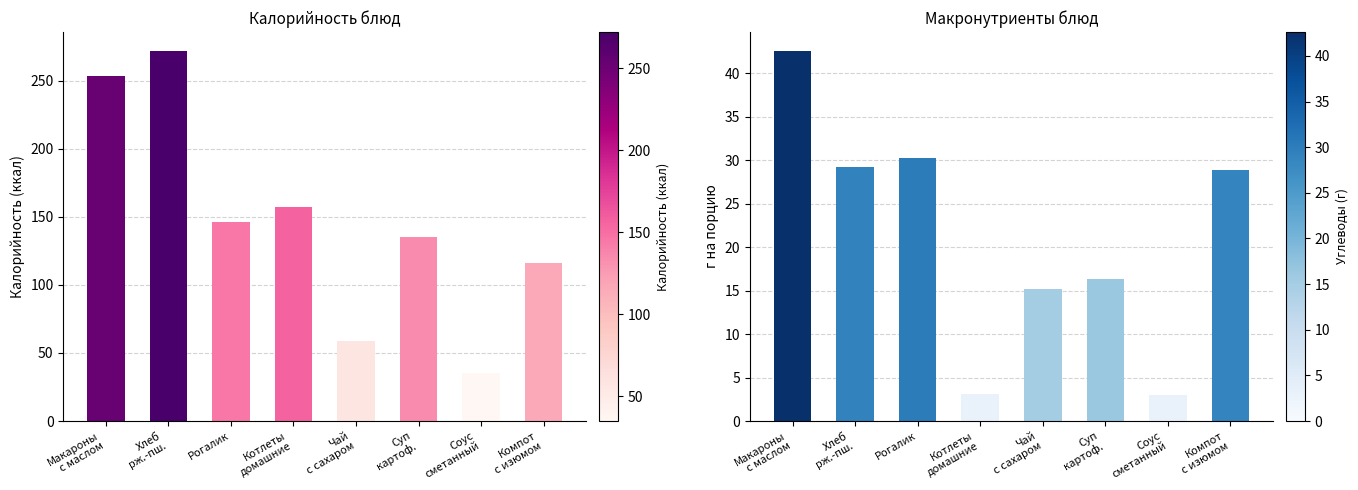

Rank the categories by Углеводы value from highest to lowest.

Макароны
с маслом, Рогалик, Хлеб
рж.-пш., Компот
с изюмом, Суп
картоф., Чай
с сахаром, Котлеты
домашние, Соус
сметанный